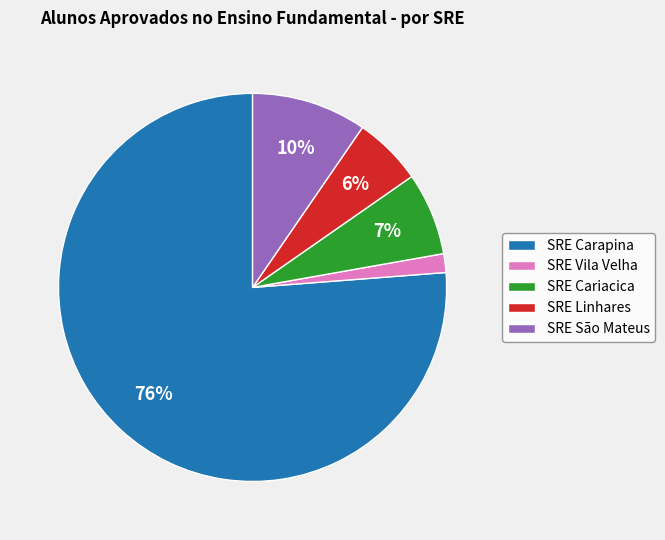

Is there any slice that represents more than half of the pie?

Yes